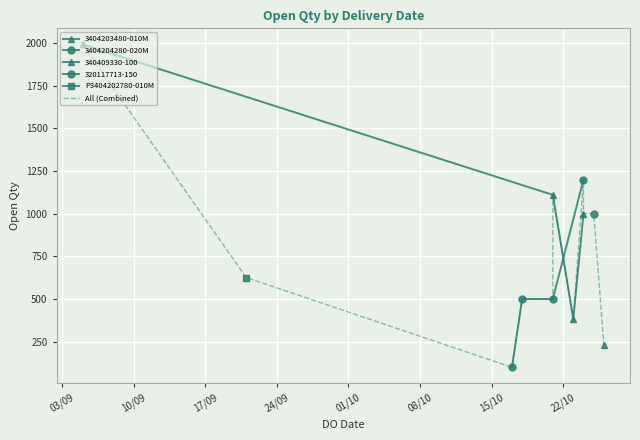

What is the minimum value shown in the chart?

100